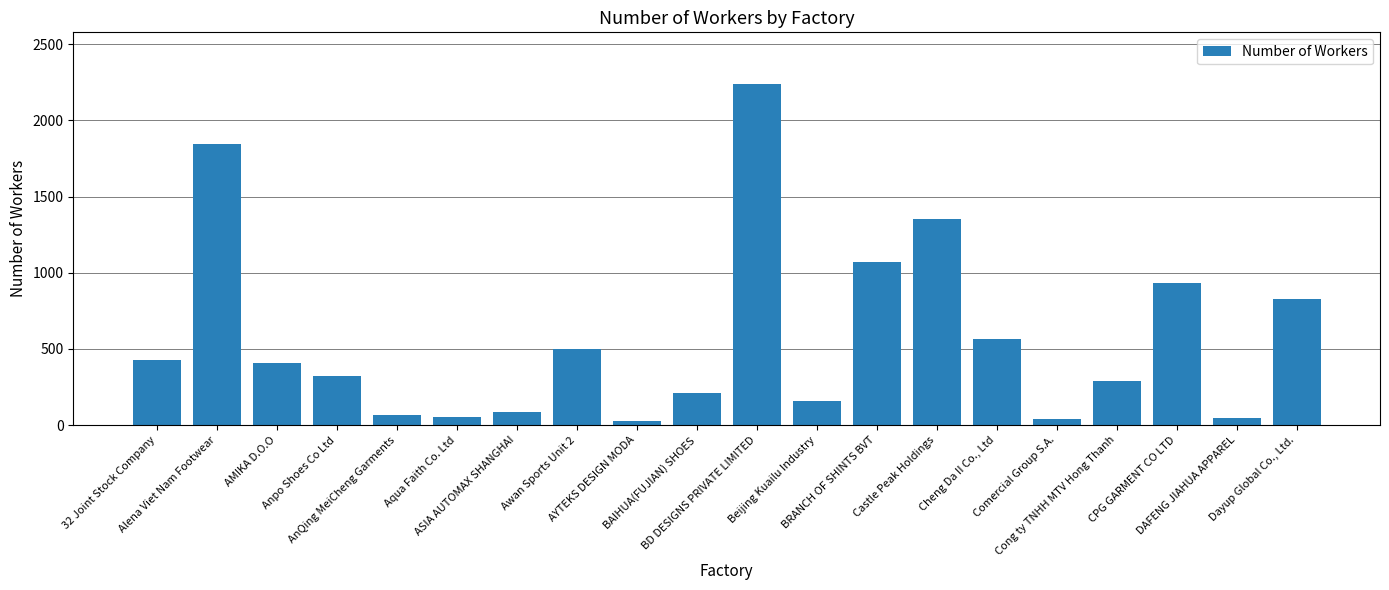

Rank the categories by value from highest to lowest.

BD DESIGNS PRIVATE LIMITED, Alena Viet Nam Footwear, Castle Peak Holdings, BRANCH OF SHINTS BVT, CPG GARMENT CO LTD, Dayup Global Co., Ltd., Cheng Da II Co., Ltd, Awan Sports Unit 2, 32 Joint Stock Company, AMIKA D.O.O, Anpo Shoes Co Ltd, Cong ty TNHH MTV Hong Thanh, BAIHUA(FUJIAN) SHOES, Beijing Kuailu Industry, ASIA AUTOMAX SHANGHAI, AnQing MeiCheng Garments, Aqua Faith Co. Ltd, DAFENG JIAHUA APPAREL, Comercial Group S.A., AYTEKS DESIGN MODA